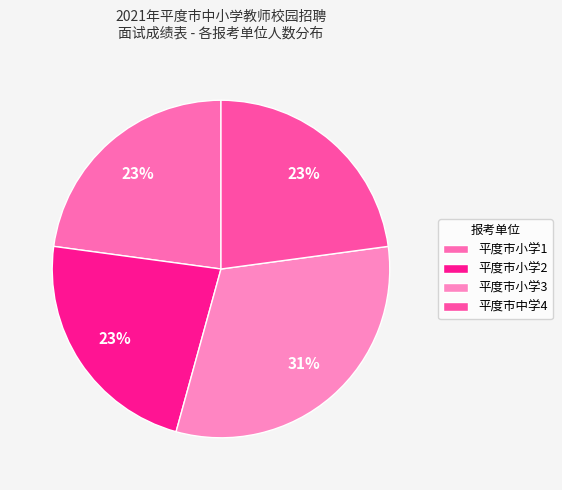

Which has a higher value, 平度市小学1 or 平度市小学3?

平度市小学3